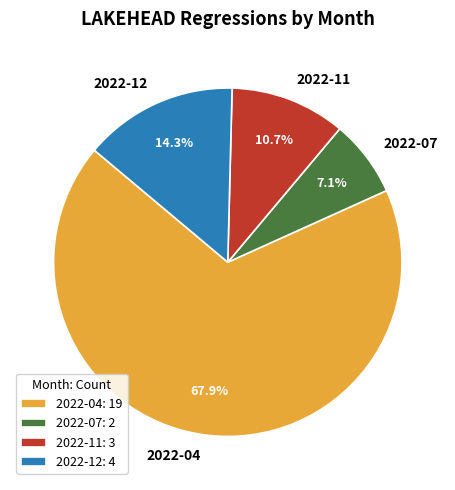

How much of the chart is everything except 2022-04?

32.1%